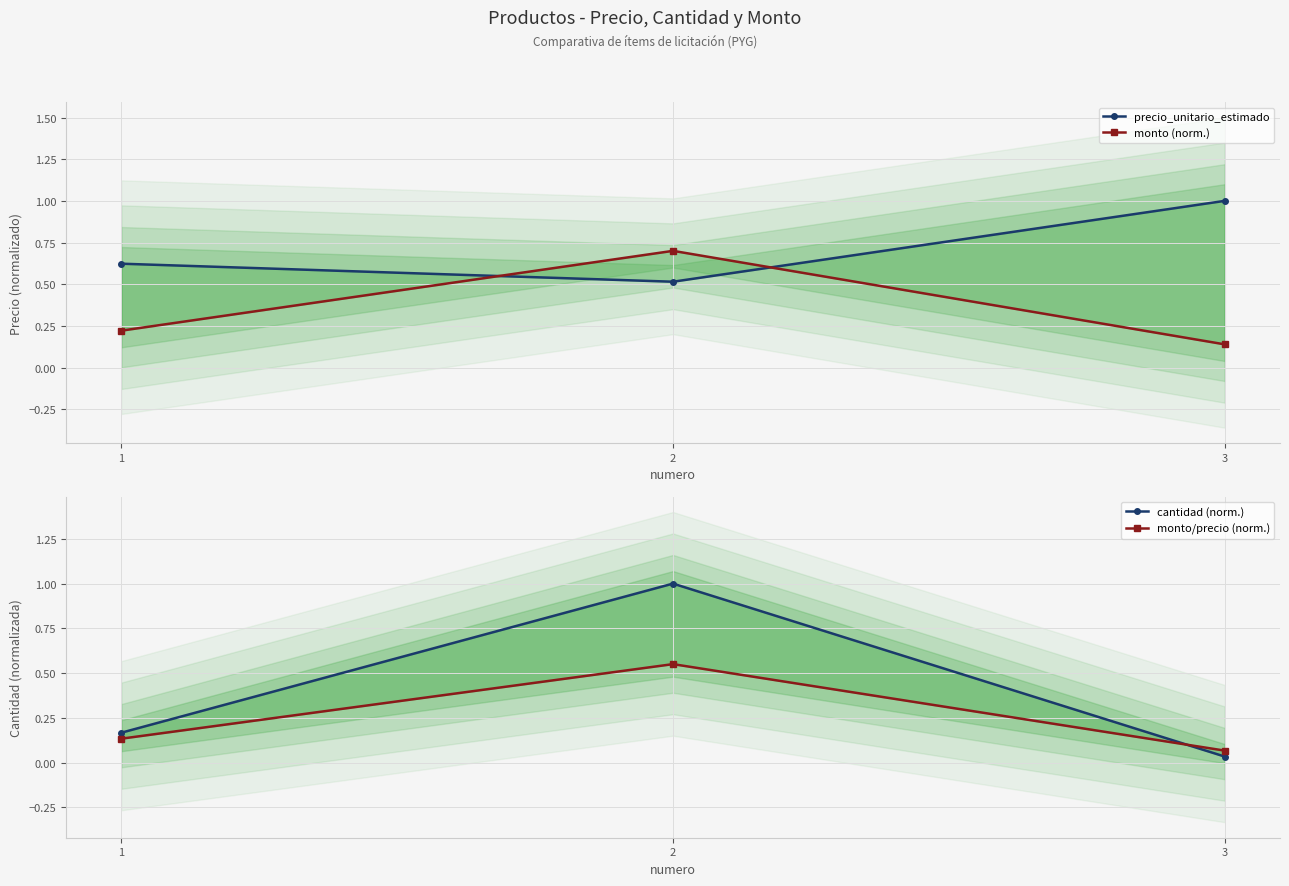

Is this an area chart (filled region under the line)?

No